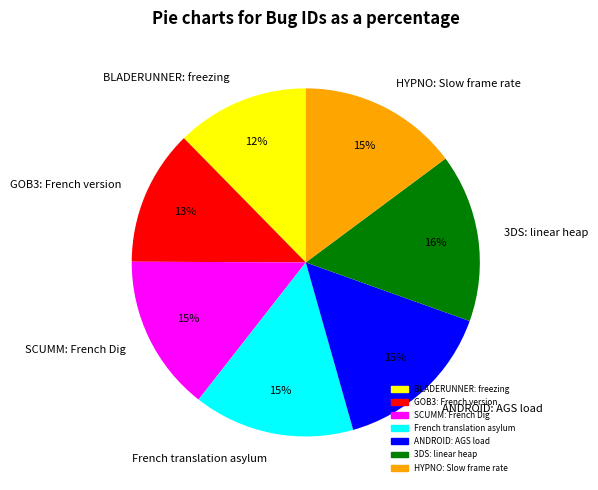

To the nearest percent, what portion does ANDROID: AGS load represent?

15%